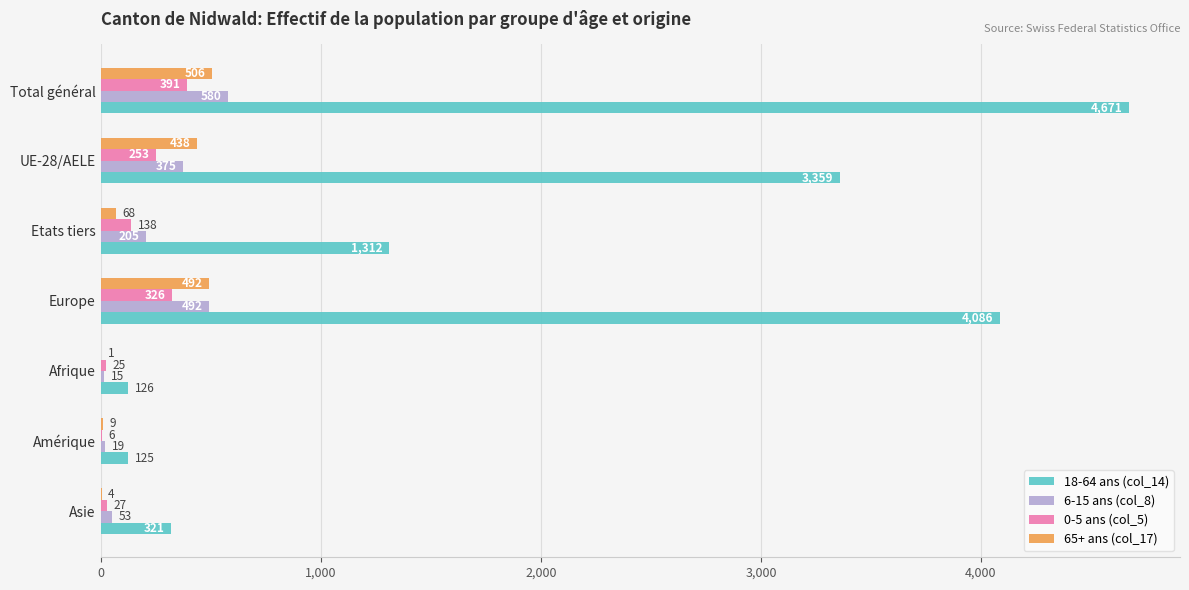

Count the number of data series in this chart.

4